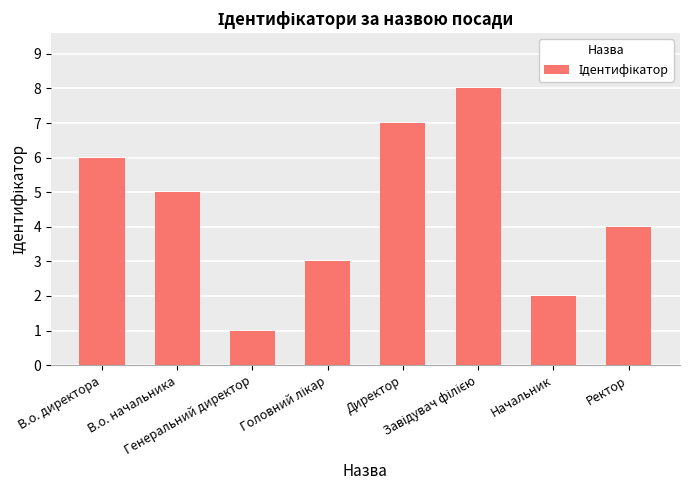

What is the sum of all values?

36